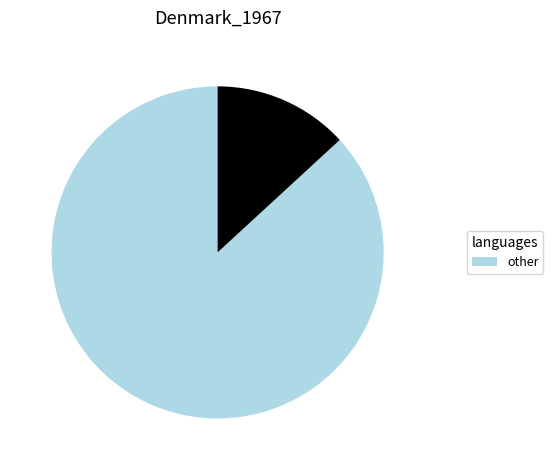

Is there any slice that represents more than half of the pie?

Yes